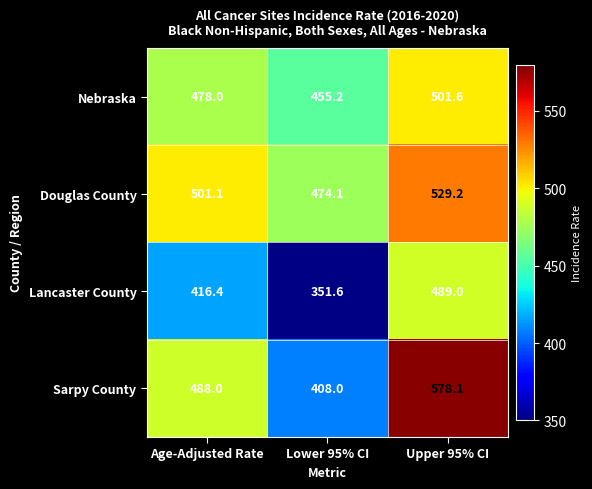

Between Lower 95% CI and Upper 95% CI, which series saw the biggest shift?

Sarpy County